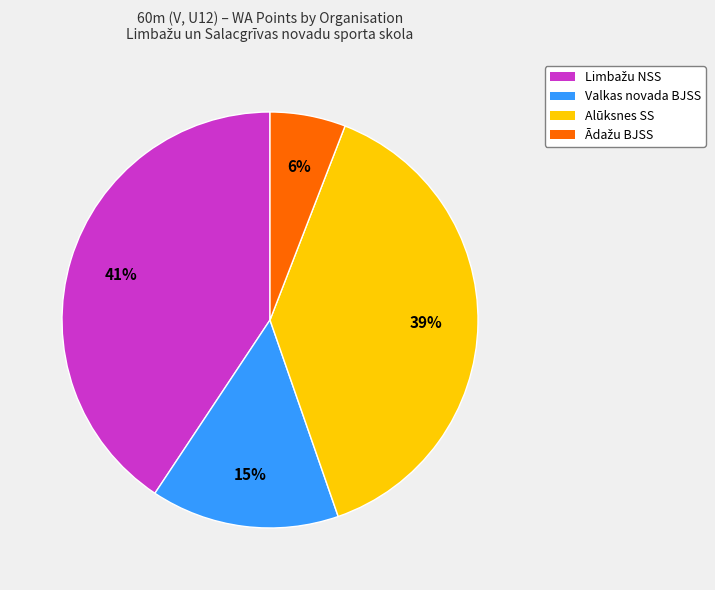

To the nearest percent, what is the average slice percentage?

25%